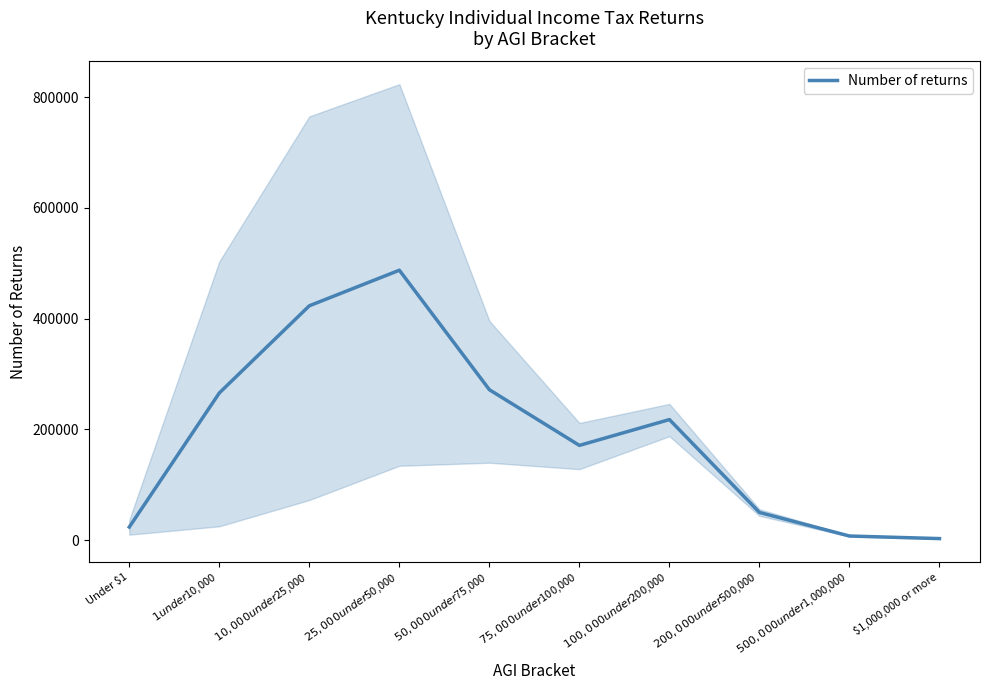

True or false: there are more than 1 points higher than both neighbors.

True